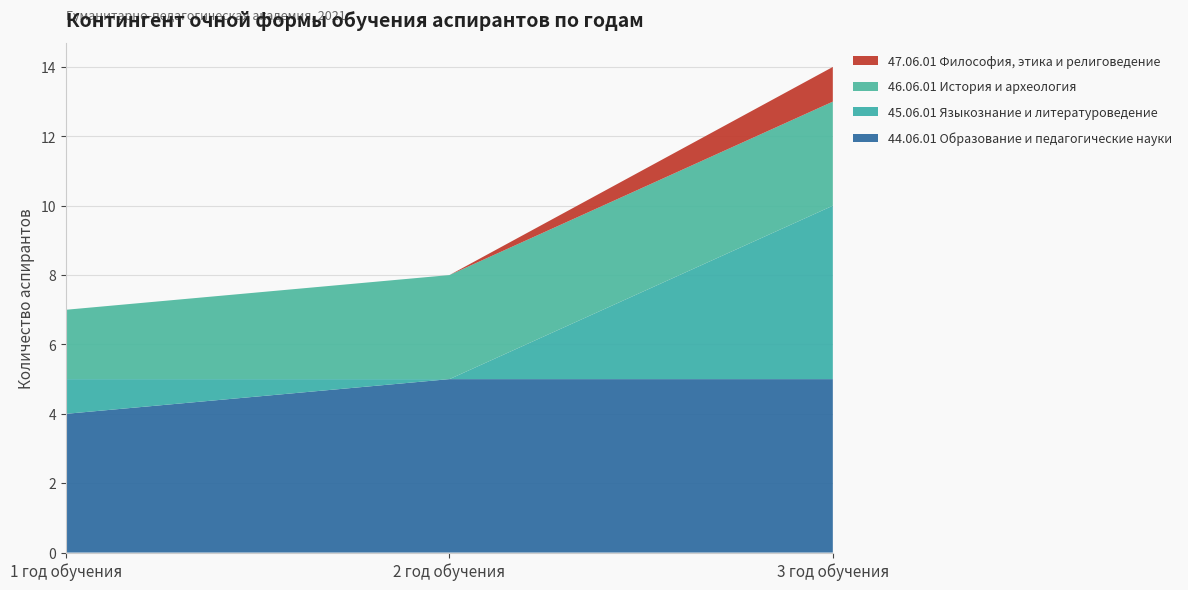

Reading left to right, list all the values displayed in this chart.

44.06.01 Образование и педагогические науки: 1 год обучения=4	2 год обучения=5	3 год обучения=5
45.06.01 Языкознание и литературоведение: 1 год обучения=1	2 год обучения=0	3 год обучения=5
46.06.01 История и археология: 1 год обучения=2	2 год обучения=3	3 год обучения=3
47.06.01 Философия, этика и религоведение: 1 год обучения=0	2 год обучения=0	3 год обучения=1